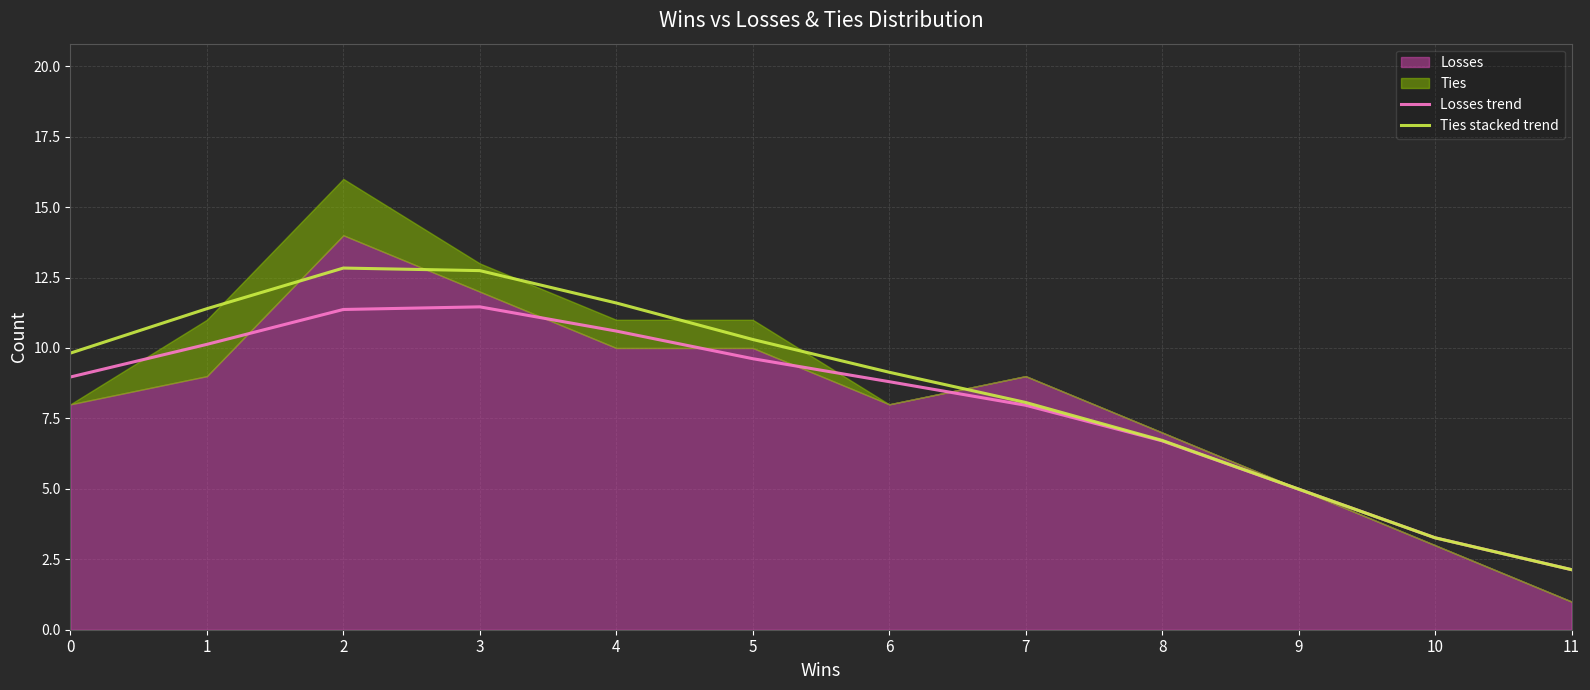

What is the minimum value for Losses trend?

2.1